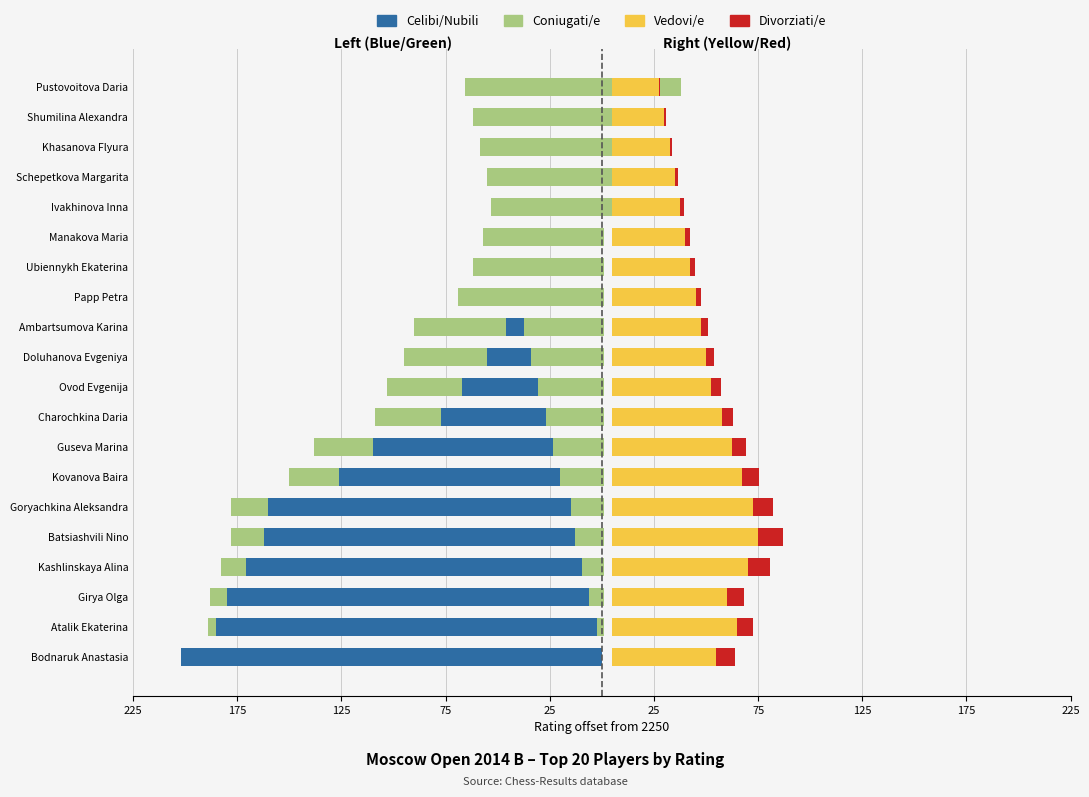

What is the approximate value of Coniugati/e at Guseva Marina?

28.0